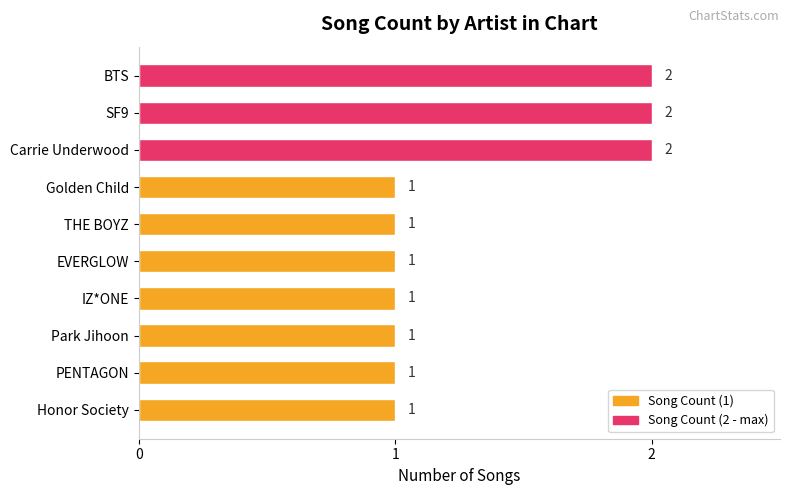

Reading bottom to top, transcribe all the data shown in this chart.

1	1	1	1	1	1	1	2	2	2